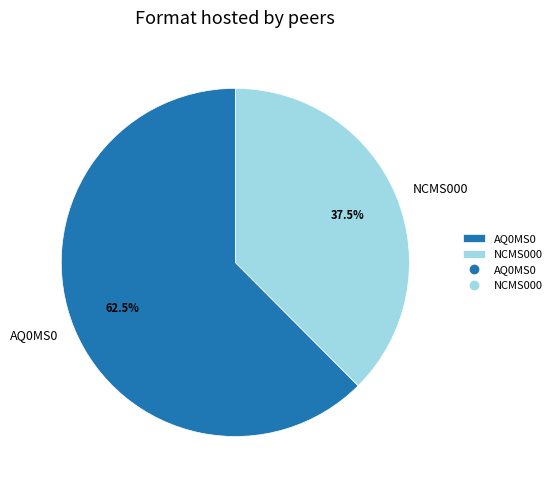

What is the ratio of the value at AQ0MS0 to the value at NCMS000?

1.7